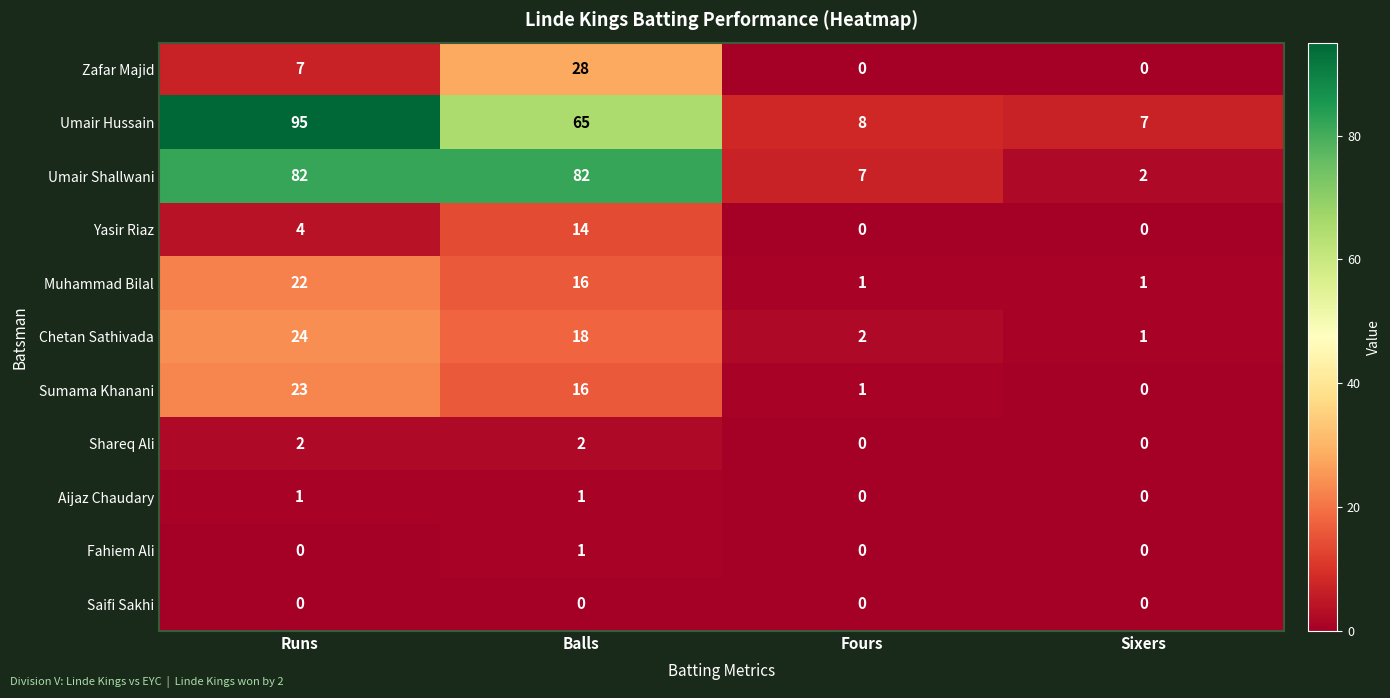

What is the difference between the highest and lowest values at Balls?

82